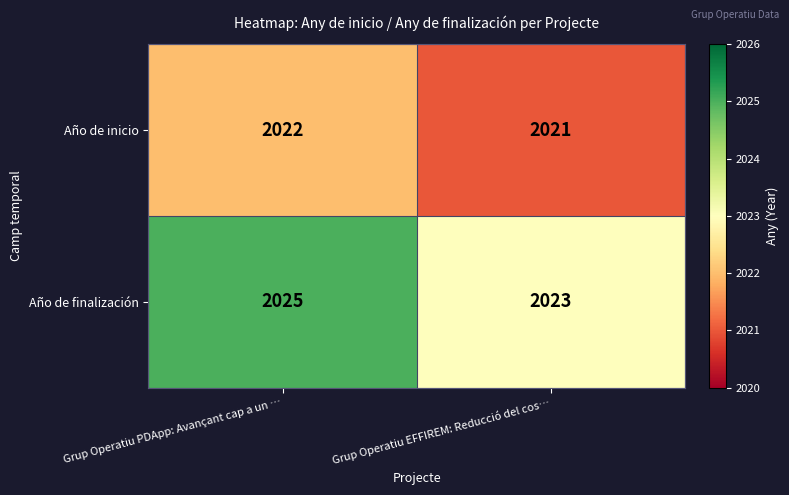

What is the sum of the Año de inicio values at Grup Operatiu PDApp: Avançant cap a un … and Grup Operatiu EFFIREM: Reducció del cos…?

4043